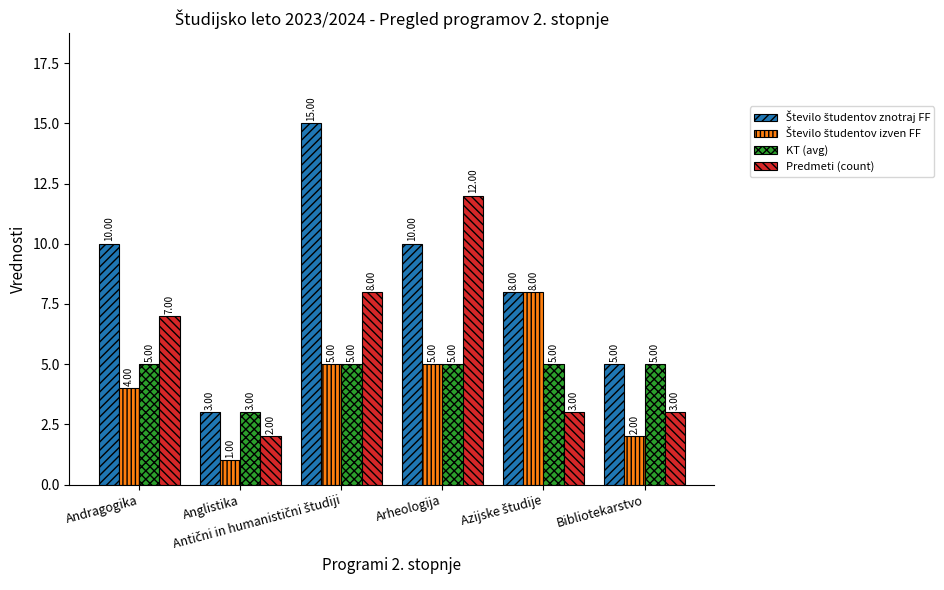

The value of Predmeti (count) at Bibliotekarstvo is 3. True or false?

True